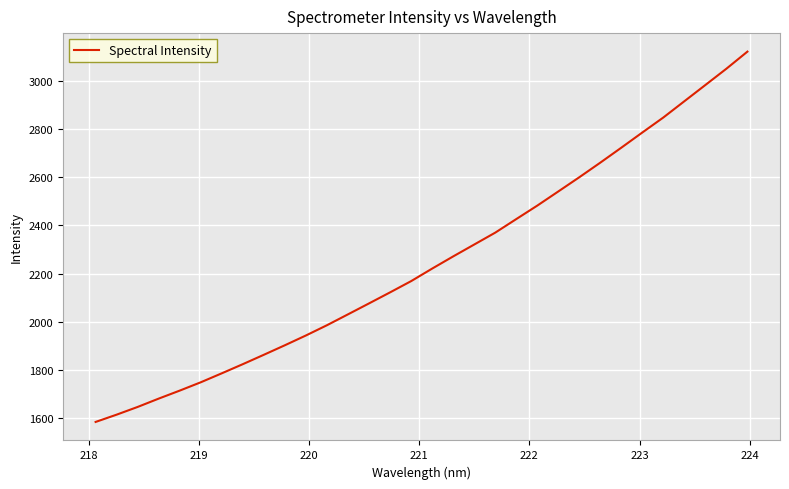

What is the maximum value shown in the chart?

3121.4